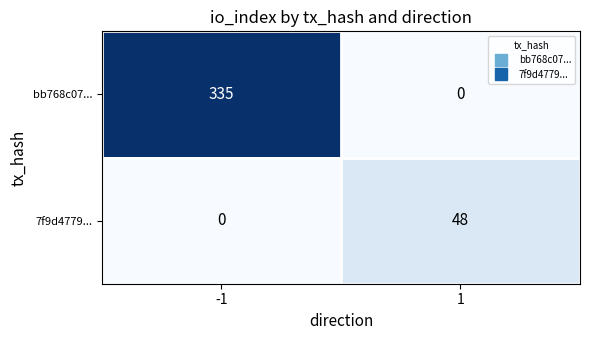

The value of bb768c07... at -1 is 568. True or false?

False